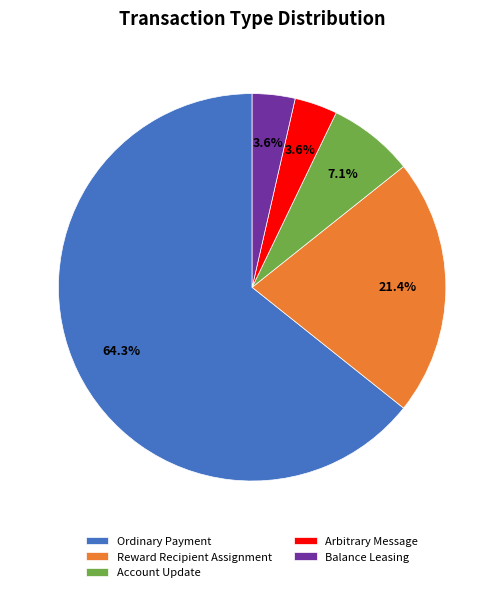

What percentage is the Arbitrary Message slice, to the nearest percent?

4%